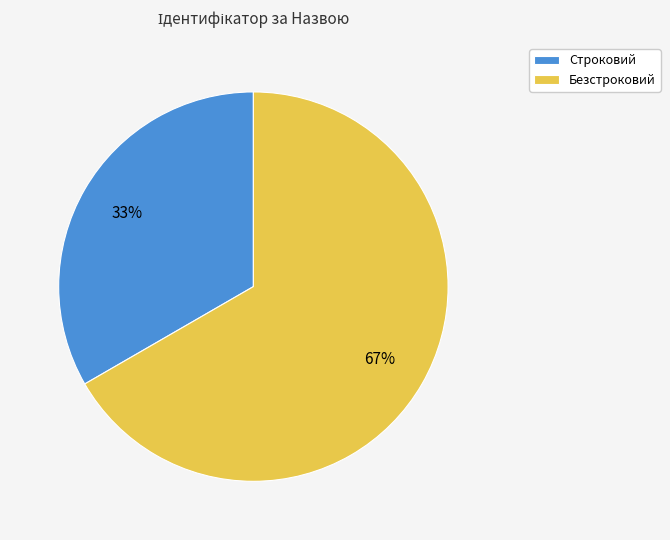

What is the ratio of the value at Безстроковий to the value at Строковий?

2.0